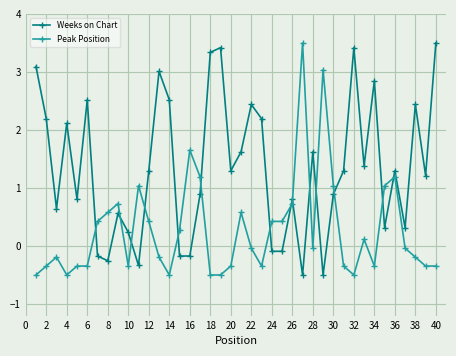

How many times do Peak Position and Weeks on Chart cross each other?

14